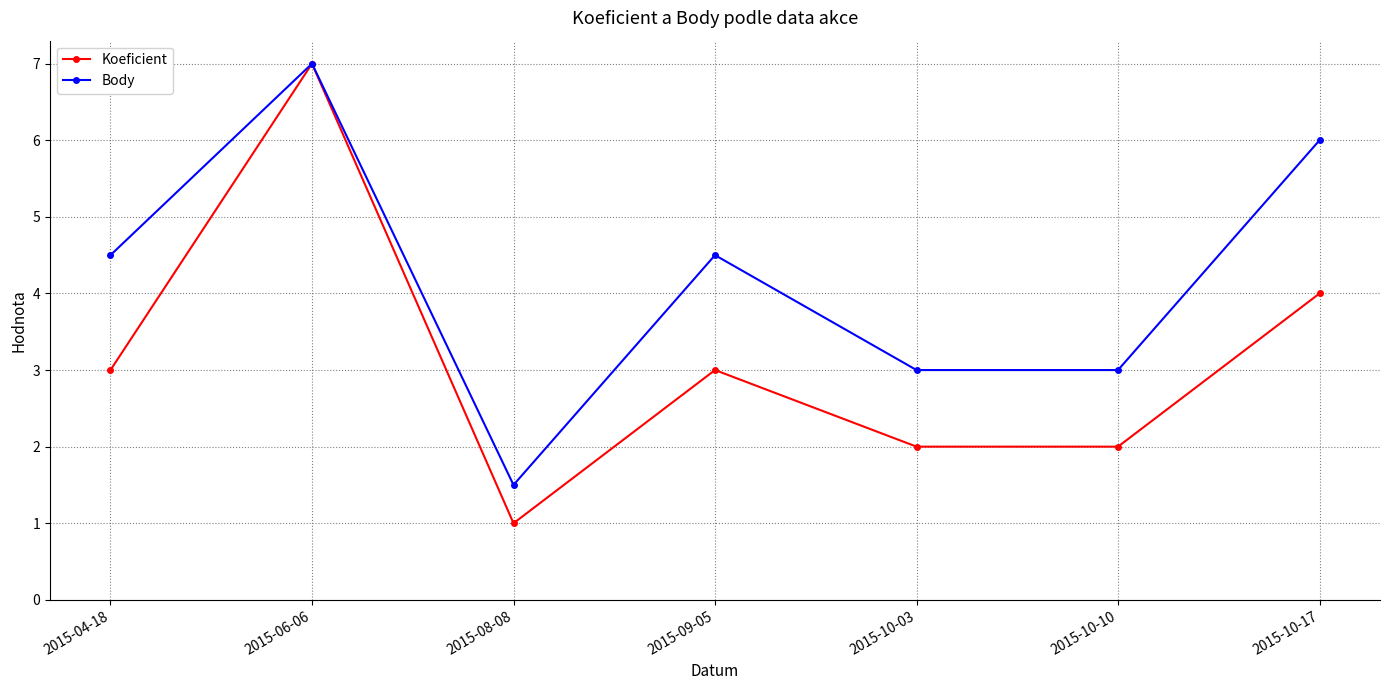

What is the value of the Koeficient point at the 2nd from the left?

7.0